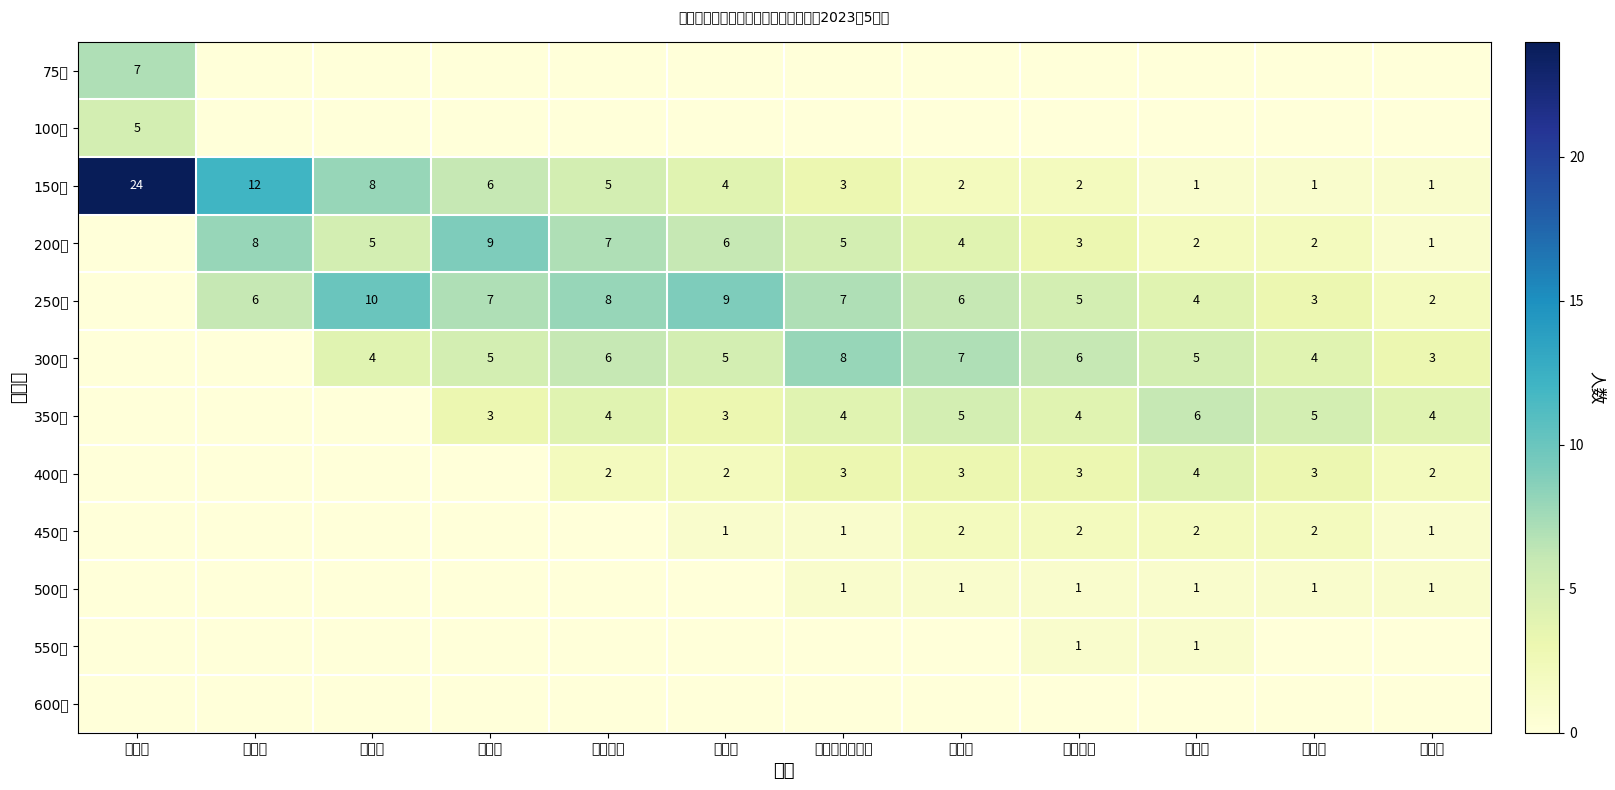

What is the difference between the second highest and second lowest values in the 400元 series?

3